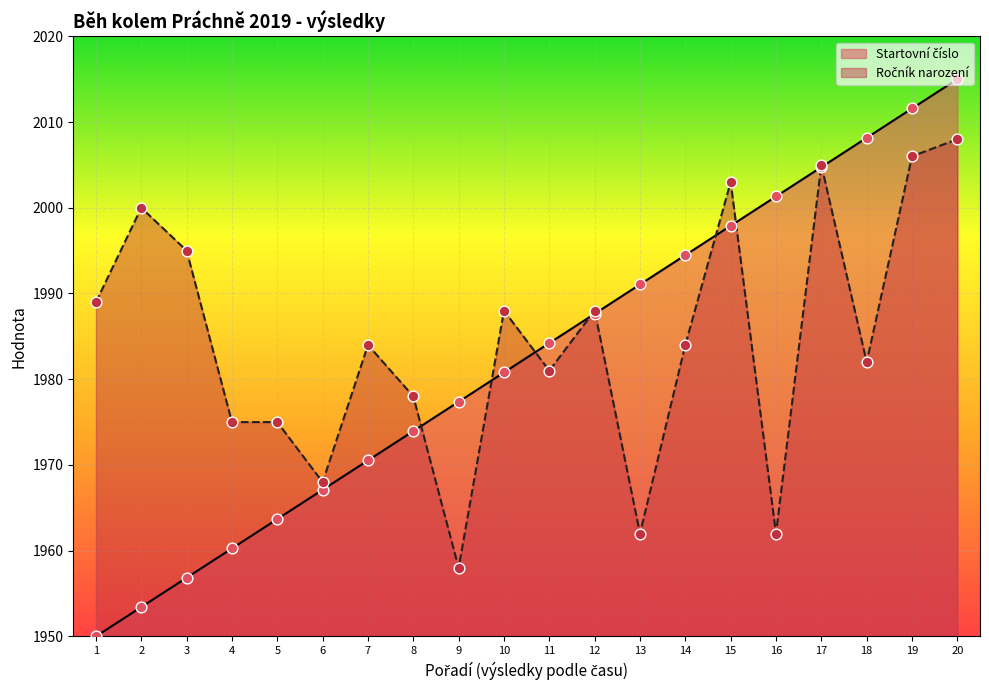

Which series has the largest total across all categories?

Ročník narození